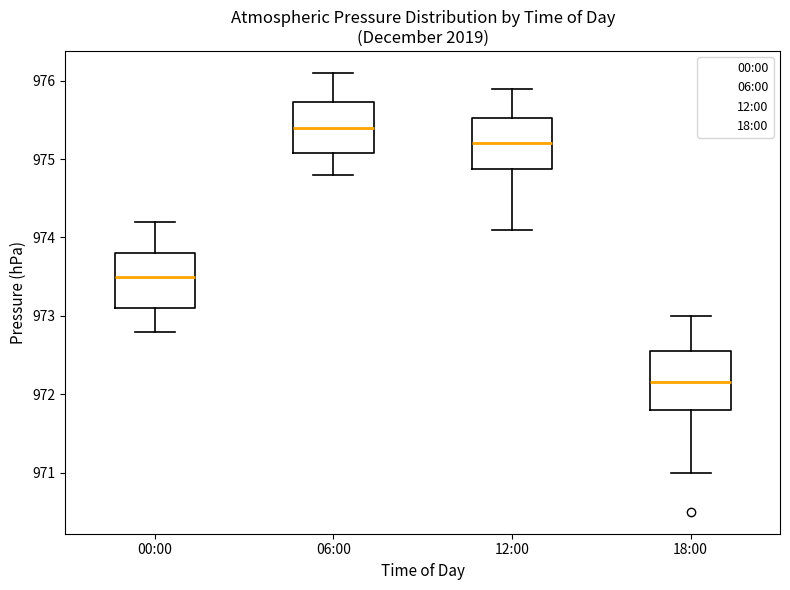

Reading left to right, transcribe this box plot: for each box, give where its median line is, the range the box spans, and where its two whiskers end, as read against the y-axis. The values are not printed on the chart, so give them approximately, as read against the axis.

00:00: median 973.5, box 973.1 to 973.8, whiskers 972.8 to 974.2
06:00: median 975.4, box 975.1 to 975.7, whiskers 974.8 to 976.1
12:00: median 975.2, box 974.9 to 975.5, whiskers 974.1 to 975.9
18:00: median 972.2, box 971.8 to 972.6, whiskers 971.0 to 973.0